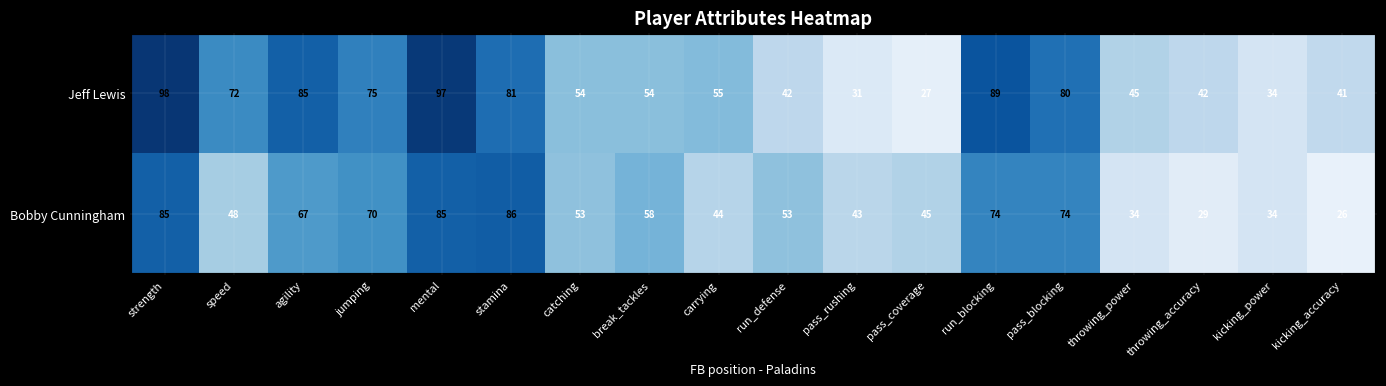

What is the difference between the maximum and minimum values in the Jeff Lewis series?

71